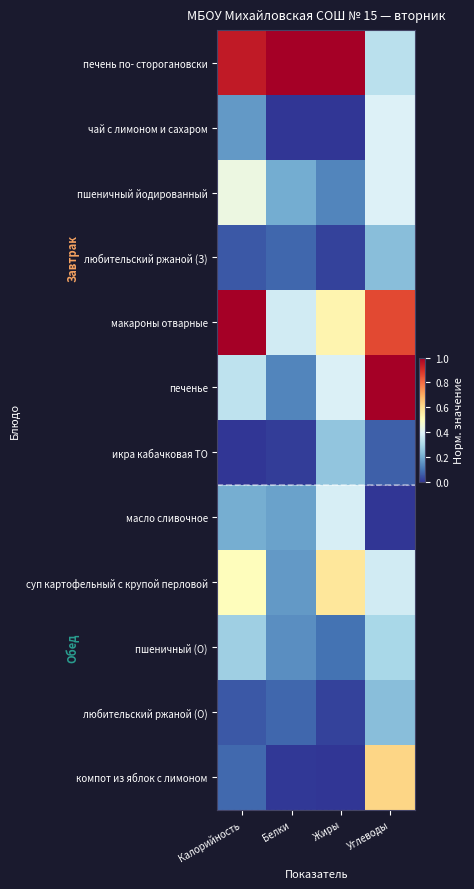

How many categories are shown in the chart?

4